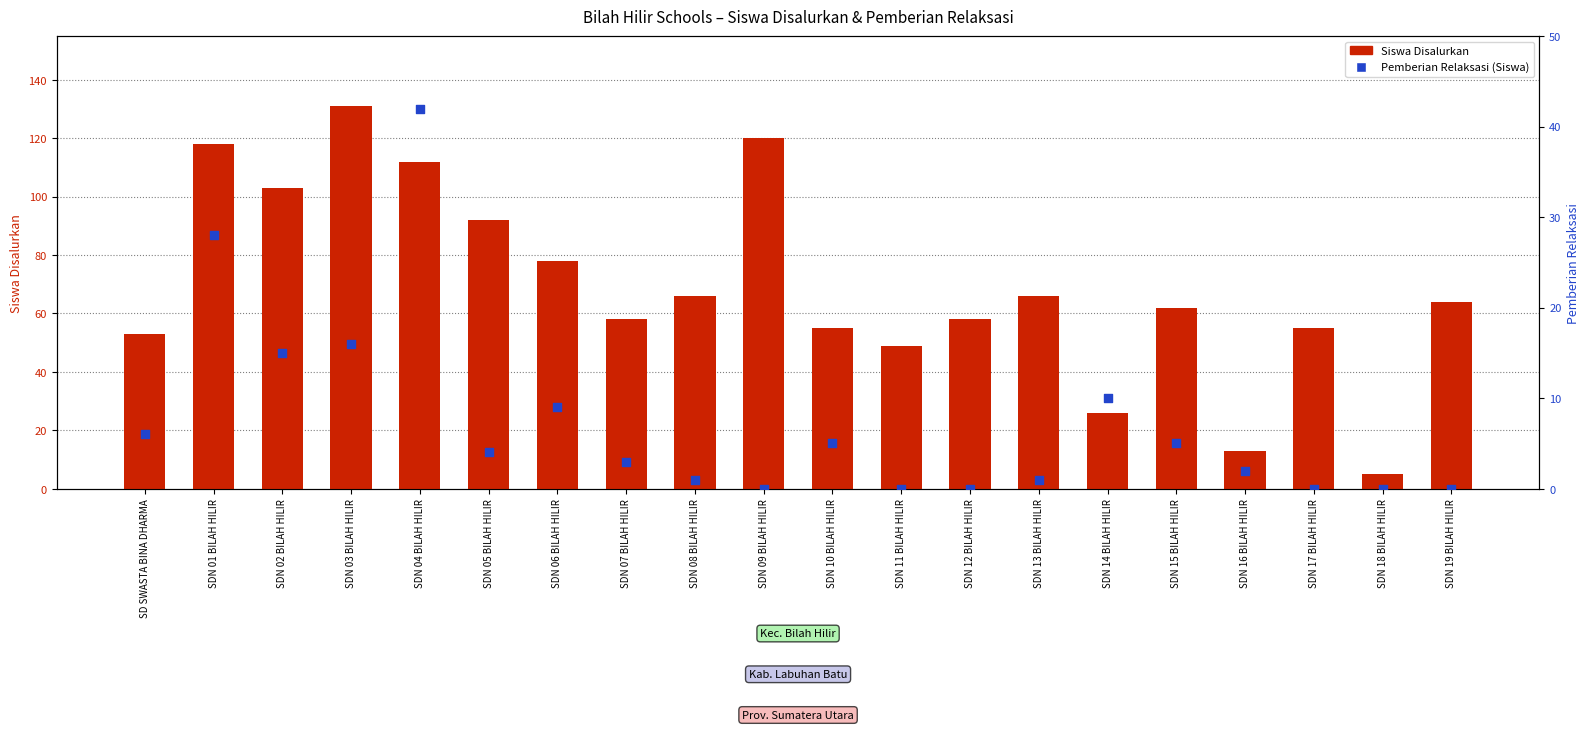

At how many categories does at least one series exceed 31?

17